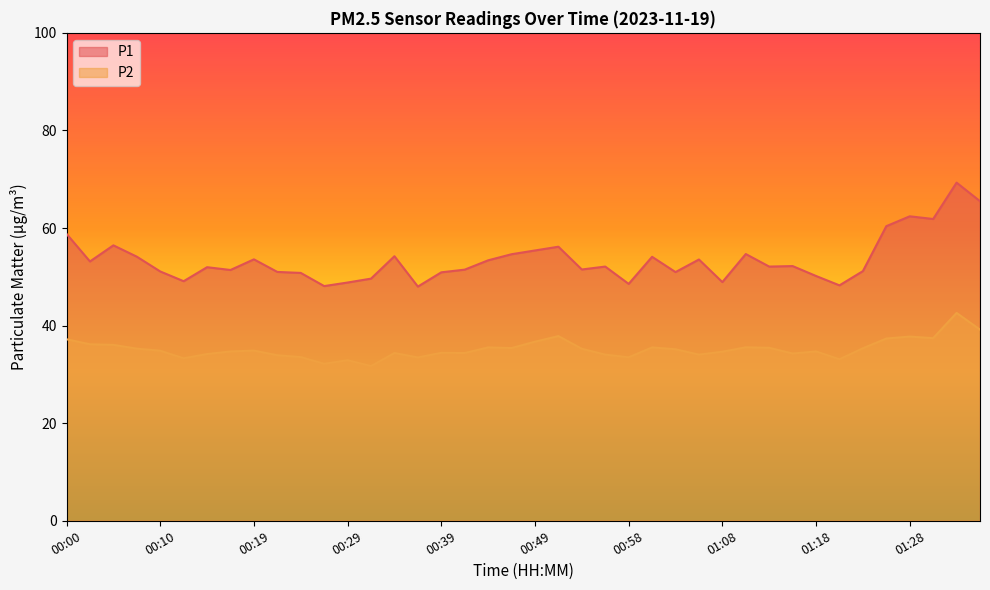

True or false: P2 and P1 cross at least once.

False